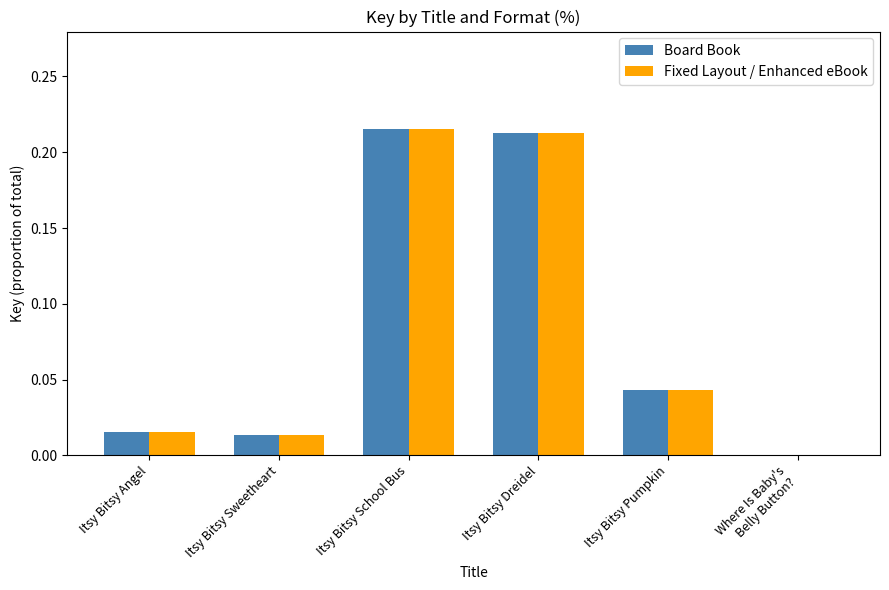

What is the sum of all Board Book values?

0.5